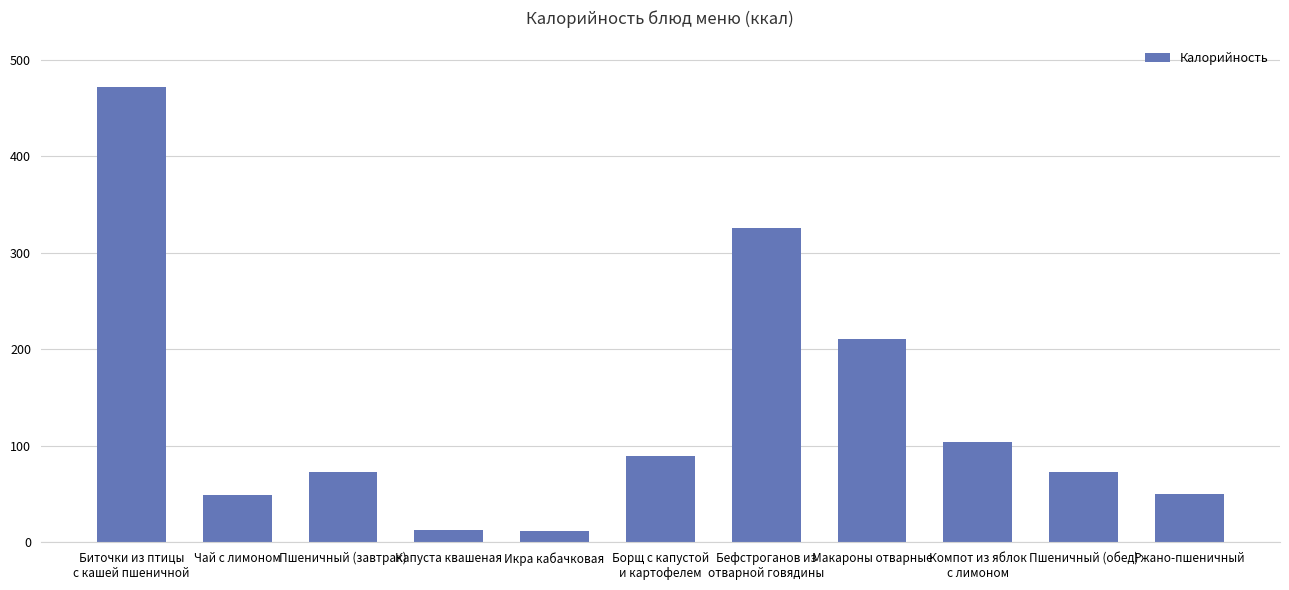

Which has a higher value, Пшеничный (завтрак) or Борщ с капустой
и картофелем?

Борщ с капустой
и картофелем